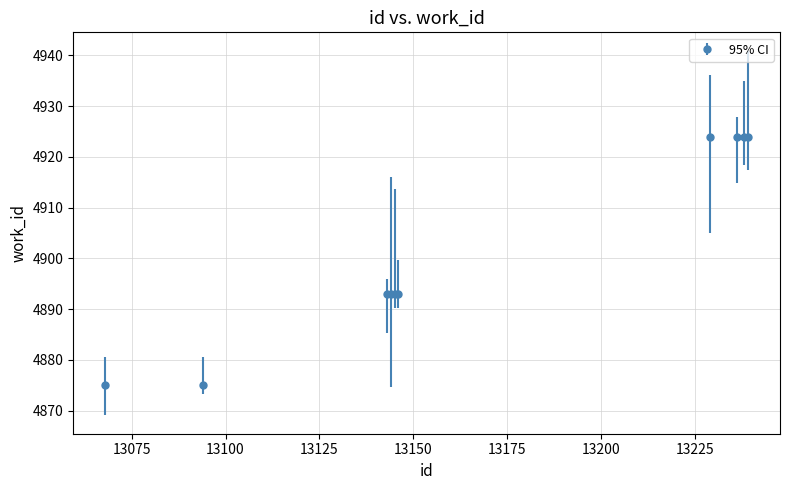

What is the minimum value shown in the chart?

4875